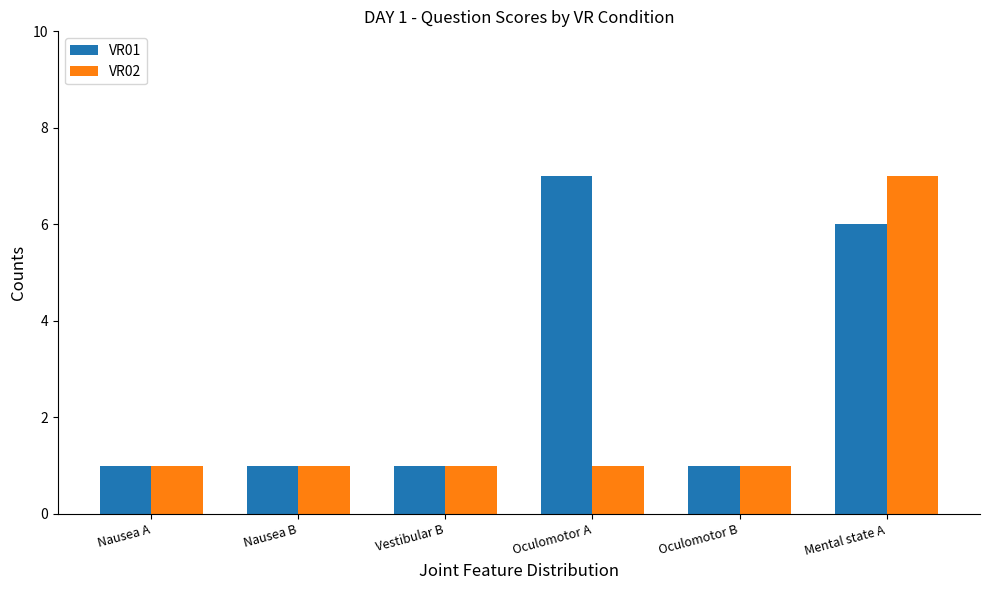

What is the spread (max minus min) of values at Oculomotor A?

6